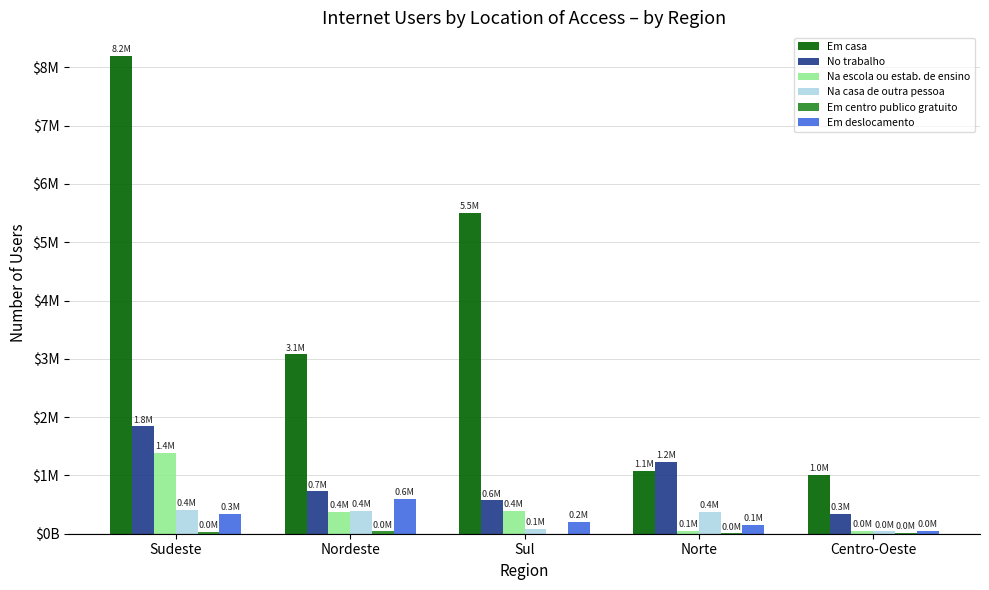

Are the bars horizontal?

No